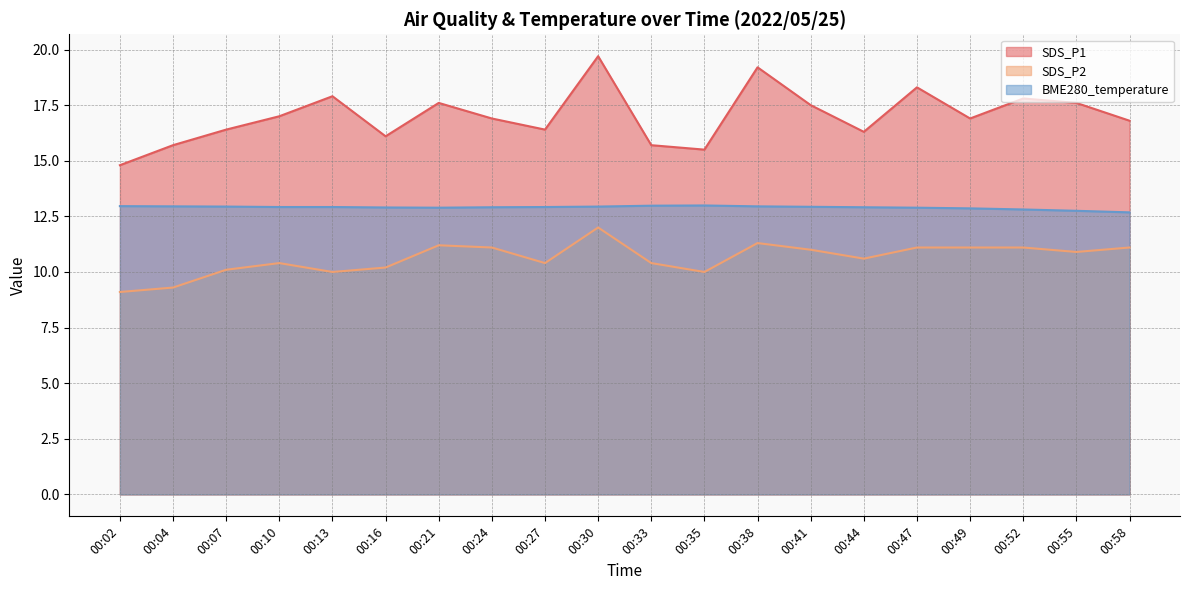

Is it true that SDS_P2 equals 10.9 at 00:55?

True